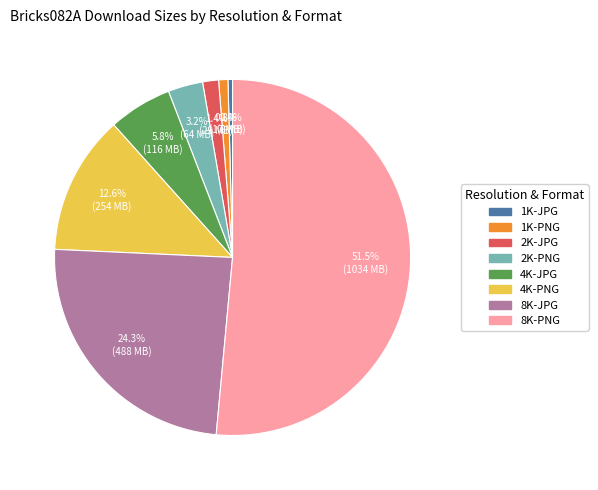

Which category accounts for the majority?

8K-PNG